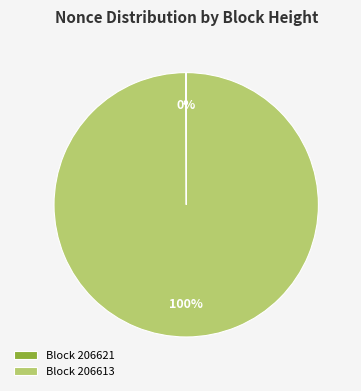

To the nearest percent, what is the difference between the largest and smallest slice percentages?

100%